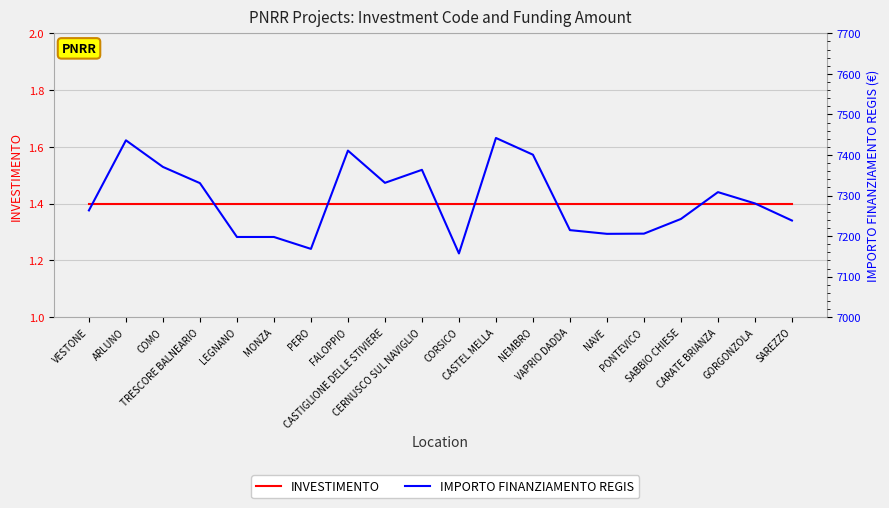

What is the sum of the IMPORTO FINANZIAMENTO REGIS values at FALOPPIO and NAVE?

14616.4